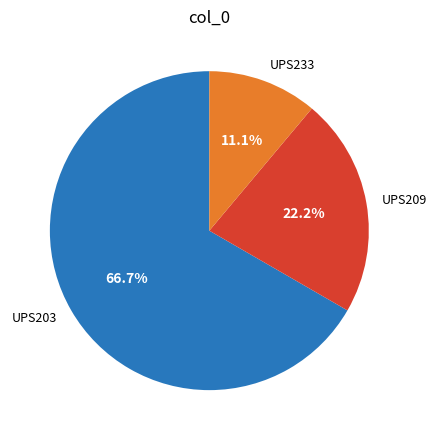

Rank the categories by value from lowest to highest.

UPS233, UPS209, UPS203